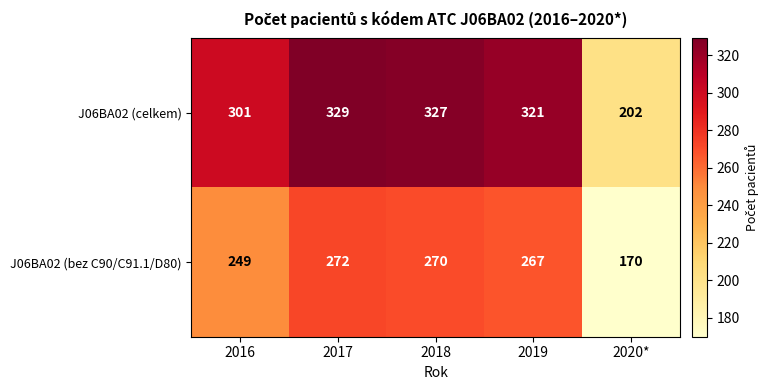

What value does the J06BA02 (celkem) series have at 2018, to the nearest 5?

325